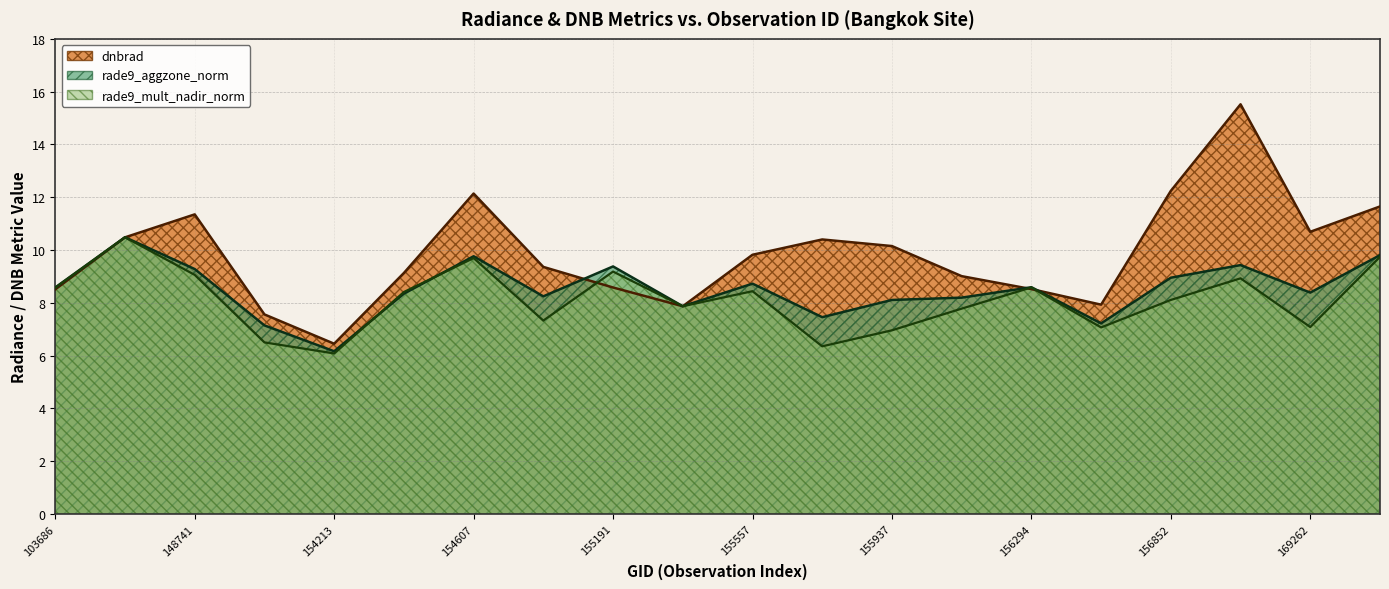

What is the difference between the dnbrad values at 156479 and 156294?

0.6